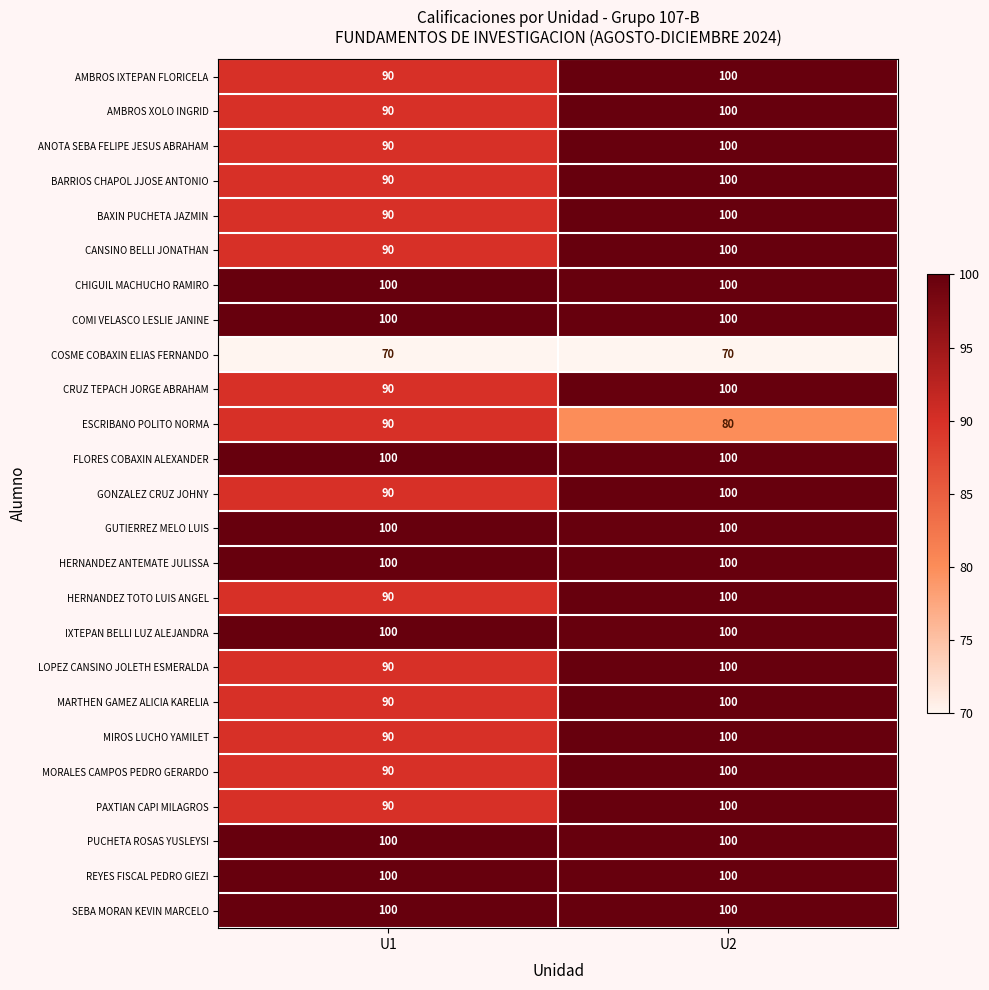

True or false: CRUZ TEPACH JORGE ABRAHAM has a value of 135 at U1.

False